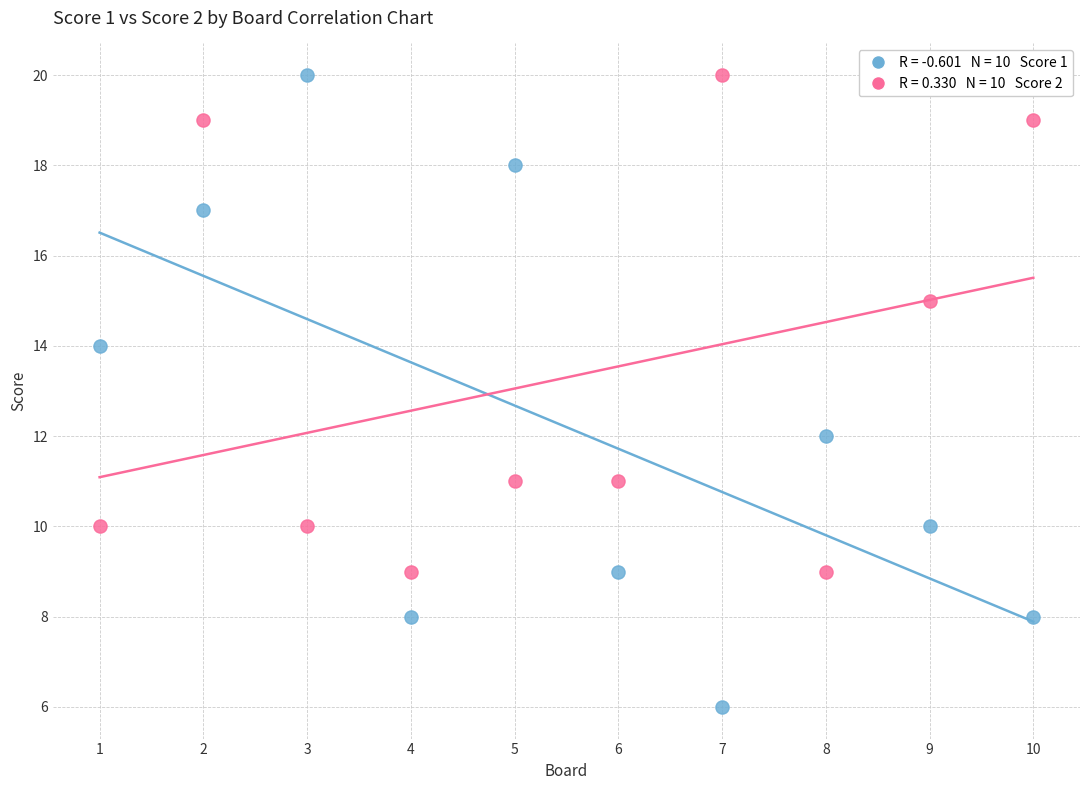

Across all data points, what is the range of X values (max minus min)?

9